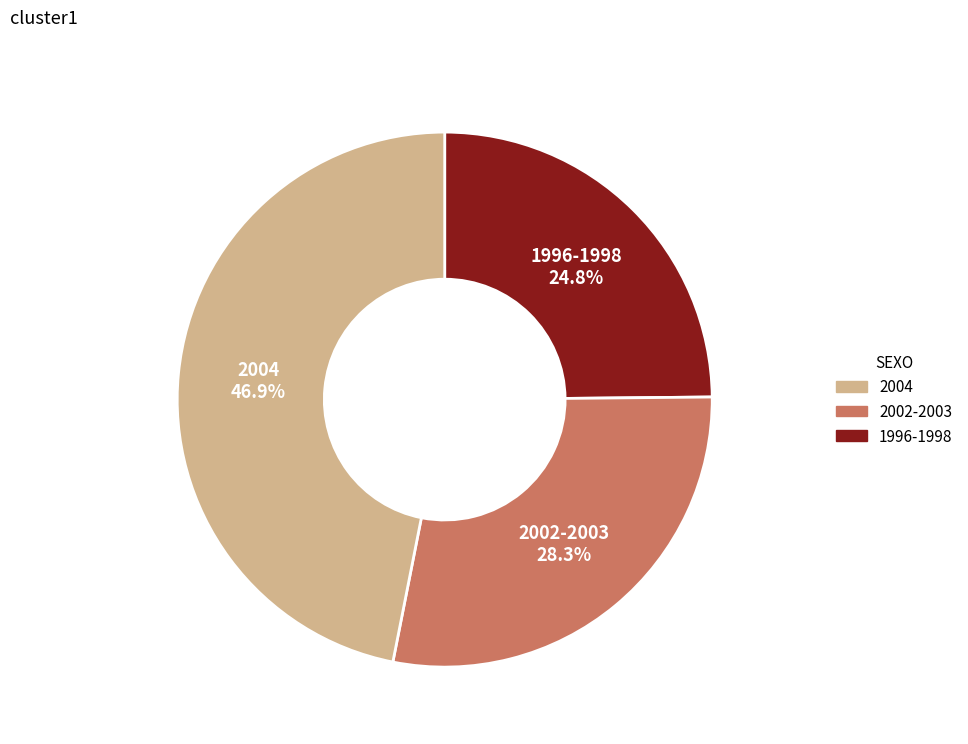

Does any single category account for the majority?

No